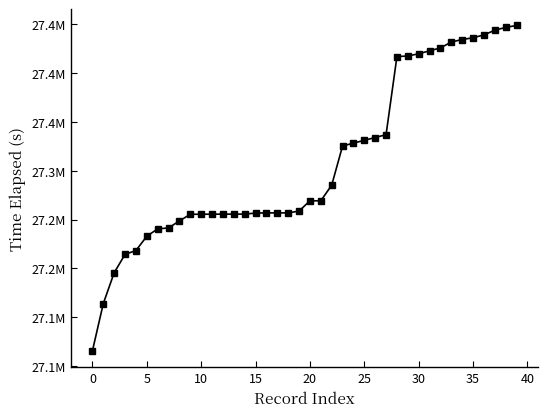

What is the difference between the second highest and second lowest values?

283146